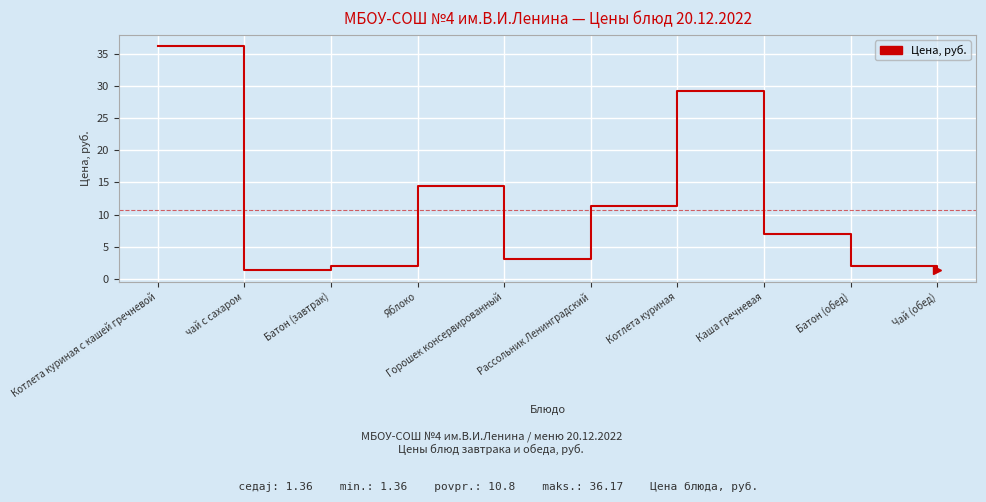

What is the difference between the maximum and minimum values?

34.8